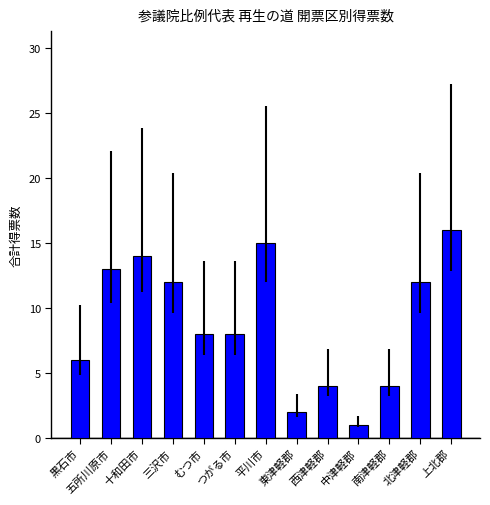

Reading left to right, what are all the values shown in this chart?

6	13	14	12	8	8	15	2	4	1	4	12	16